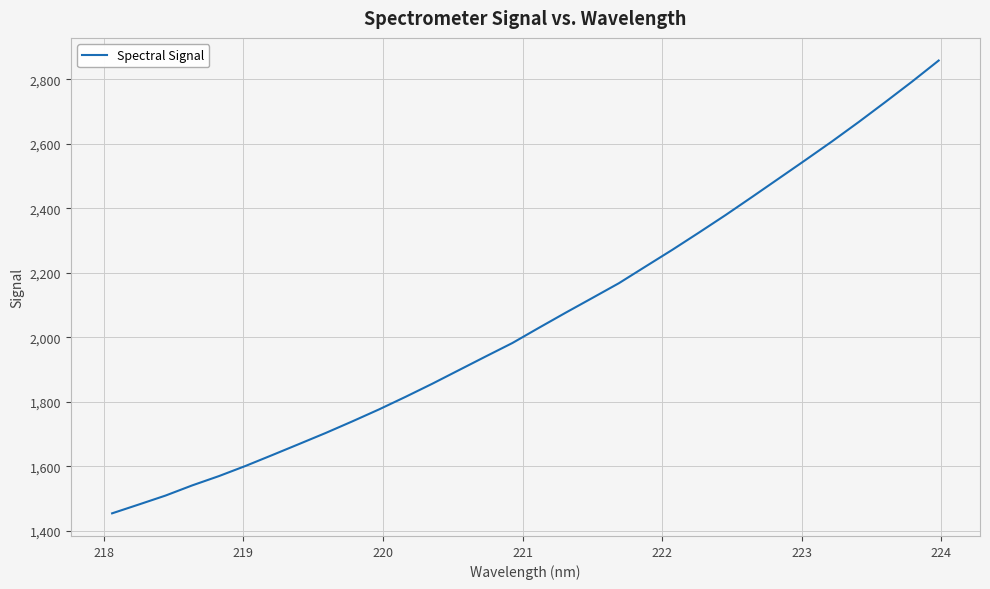

Is this an area chart (filled region under the line)?

No